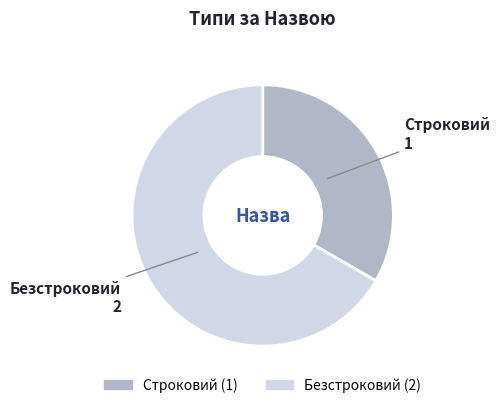

Rank the categories by value from lowest to highest.

Строковий, Безстроковий